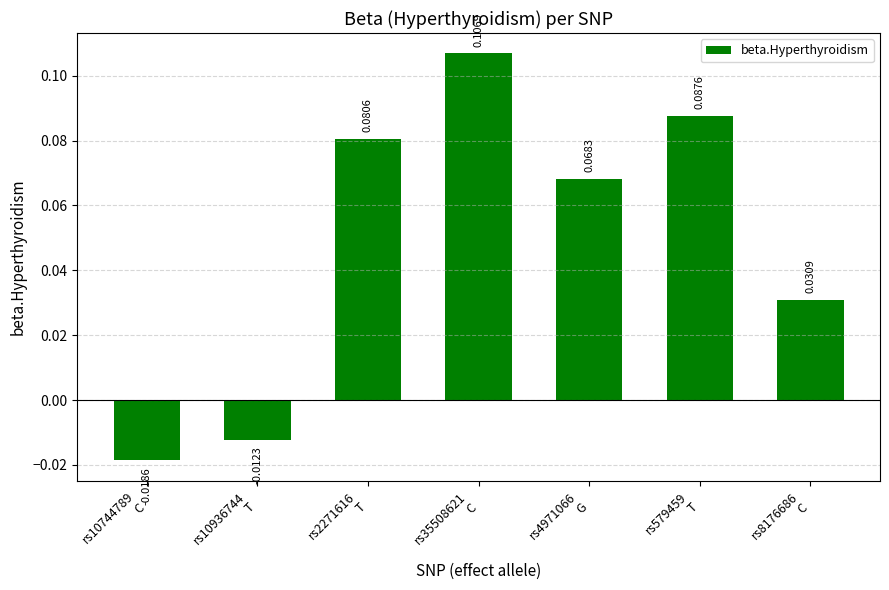

What is the sum of all values?

0.3